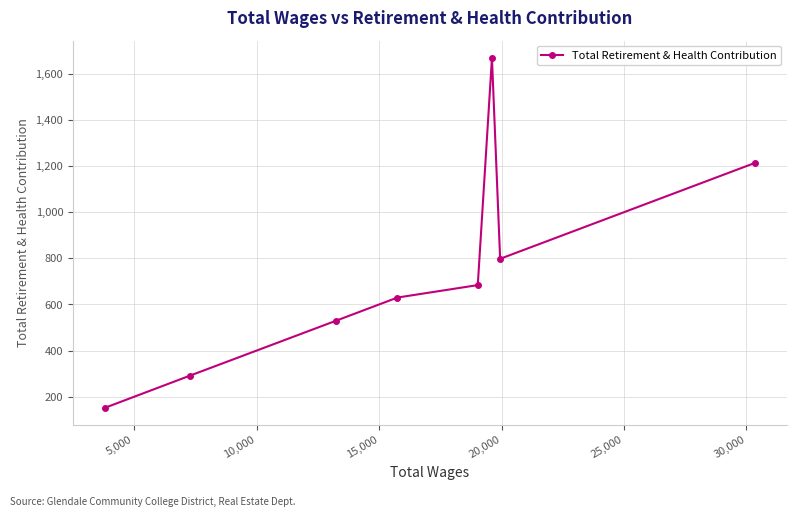

What is the sum of all values?

5968